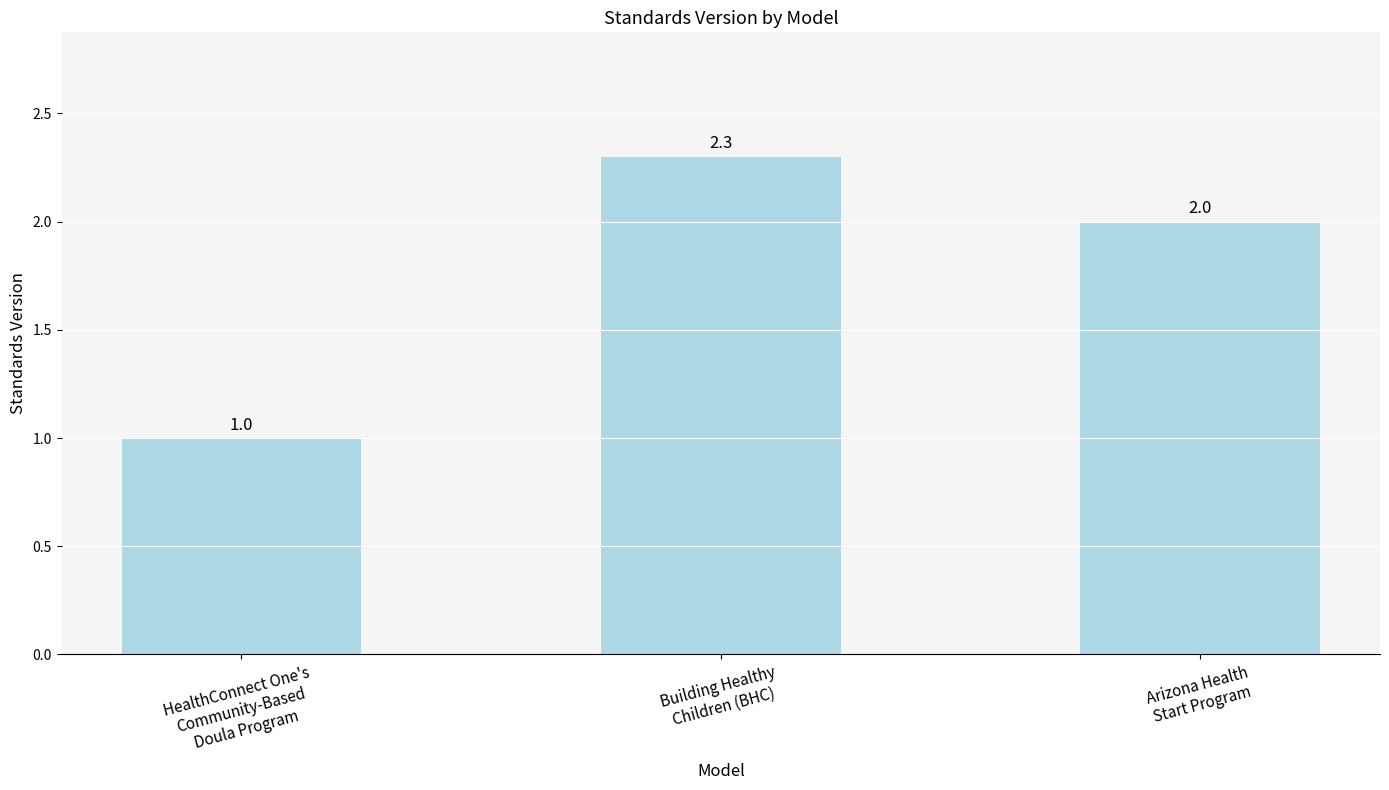

What is the change in value from HealthConnect One's
Community-Based
Doula Program to Arizona Health
Start Program?

+1.0